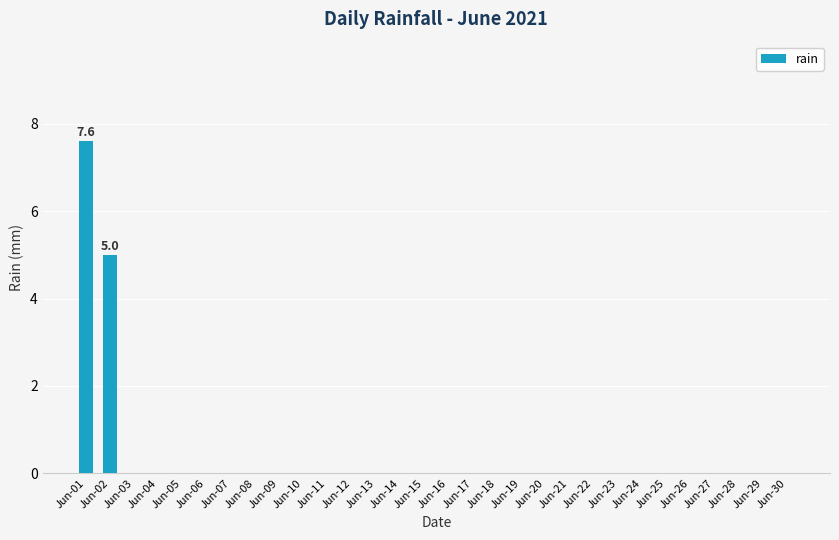

What is the greatest value displayed?

7.6